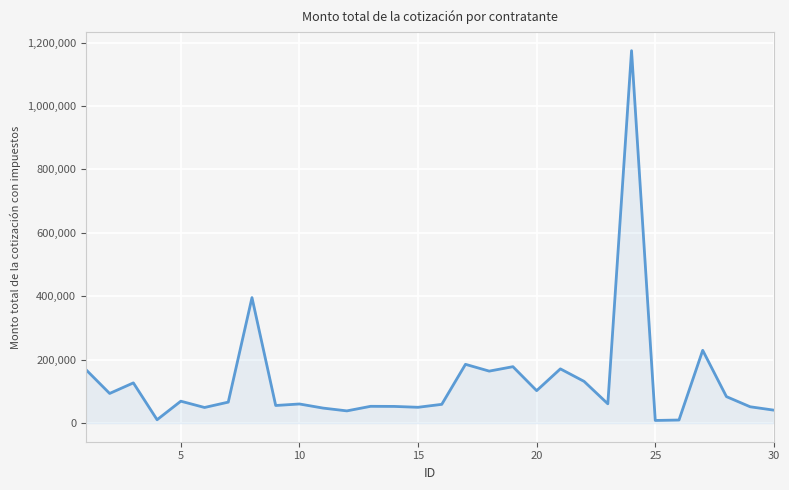

Does the chart have visible grid lines?

Yes